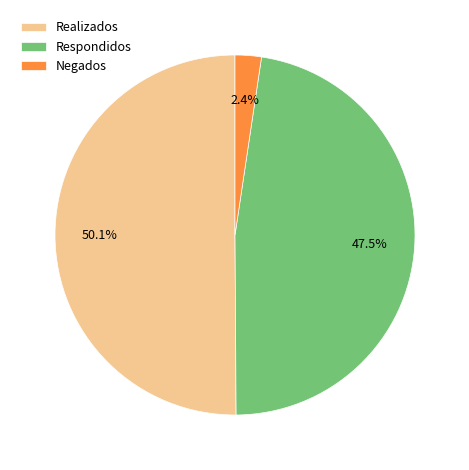

Rank the categories by value from lowest to highest.

Negados, Respondidos, Realizados